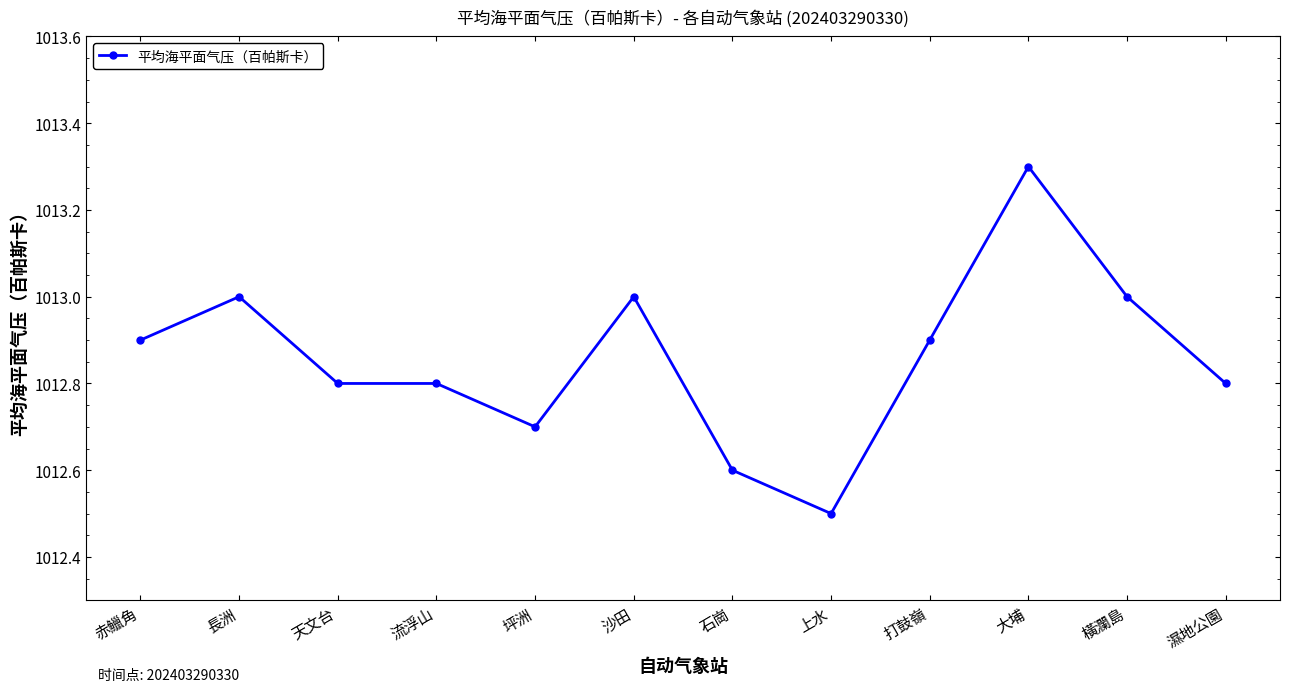

What is the change in value from 上水 to 濕地公園?

+0.3